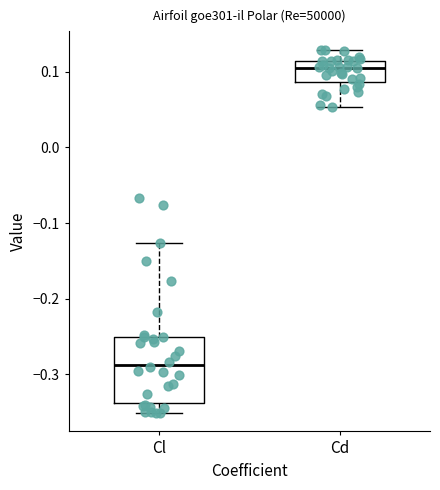

Comparing the boxes themselves (not the whiskers), which one is the tallest?

Cl